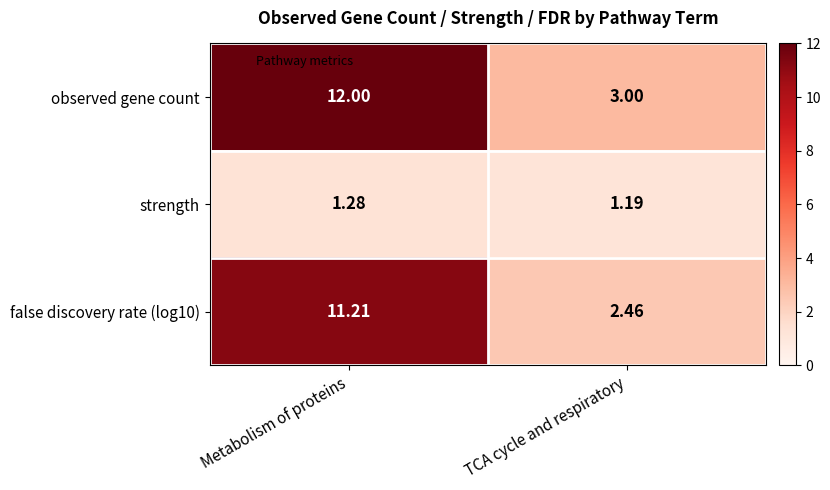

What is the total value across all series at Metabolism of proteins?

24.5